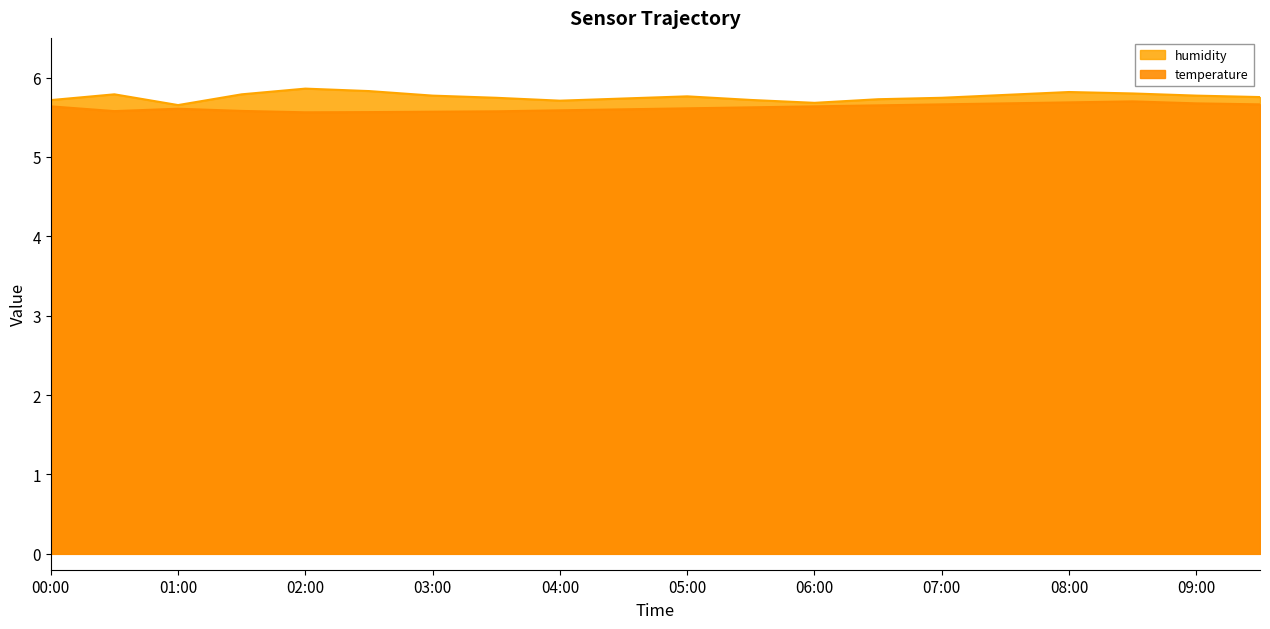

True or false: humidity_line and temperature_line cross at least once.

False